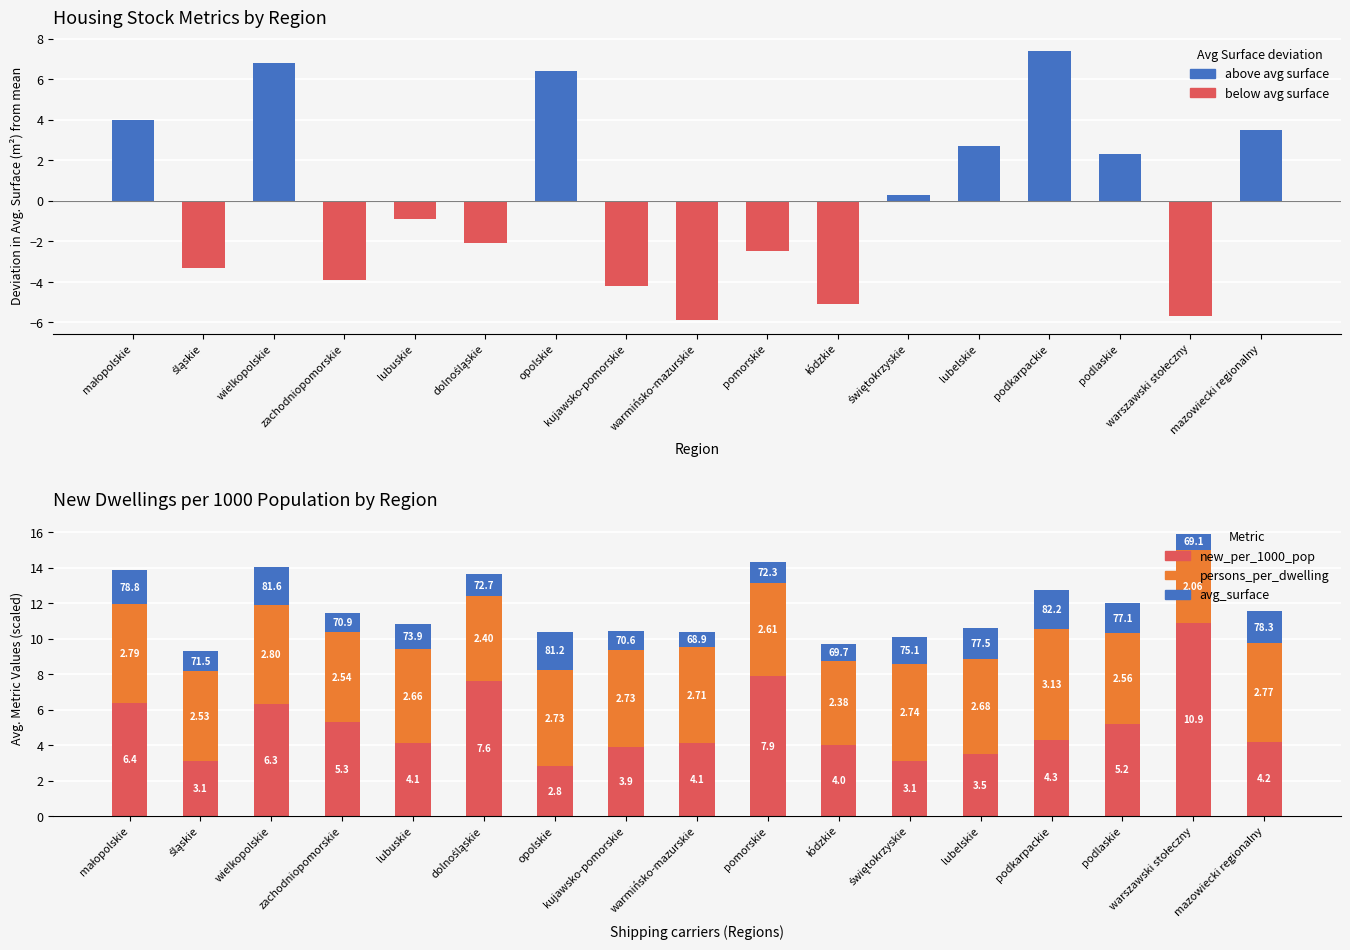

Between małopolskie and śląskie, which is larger?

małopolskie